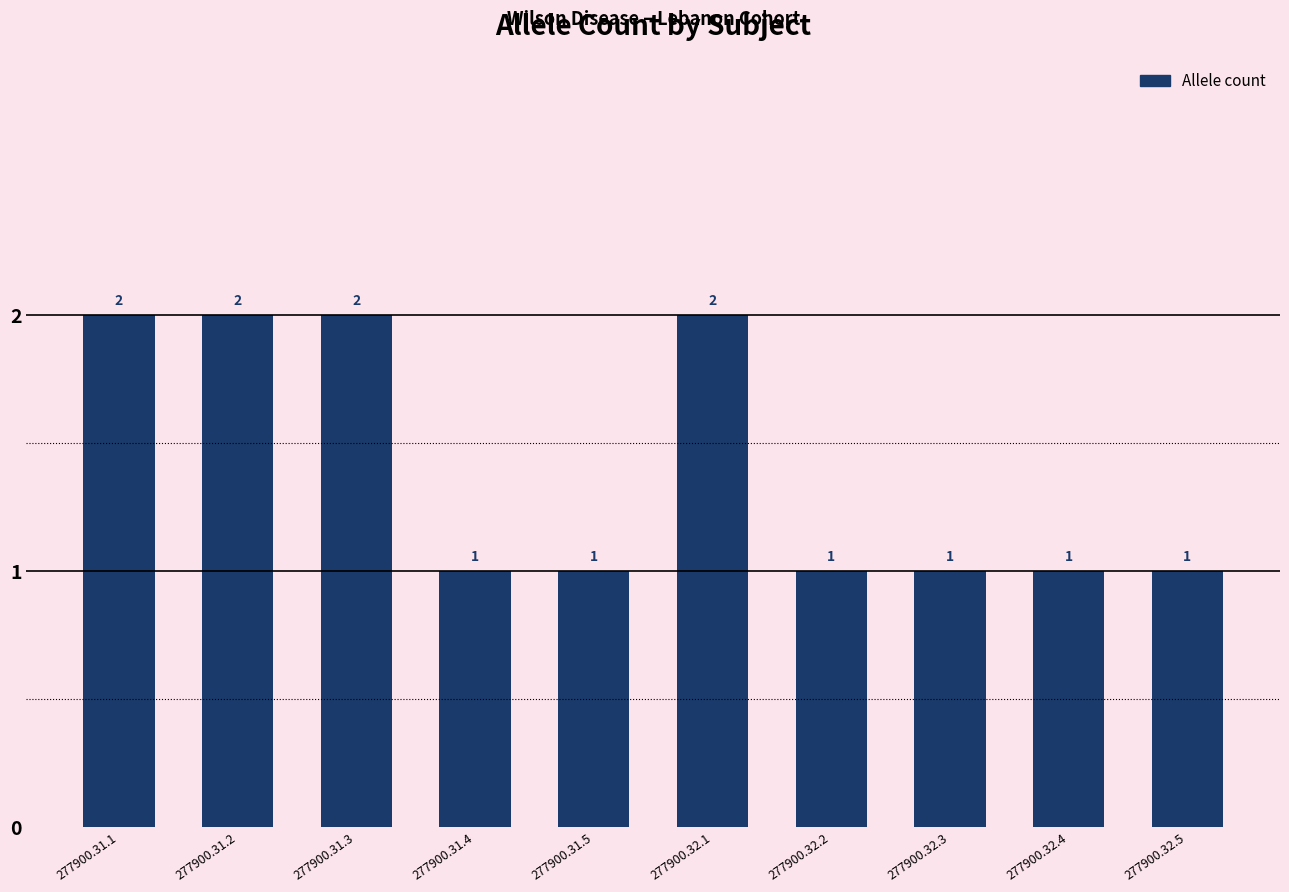

Does the chart contain stacked bars?

No